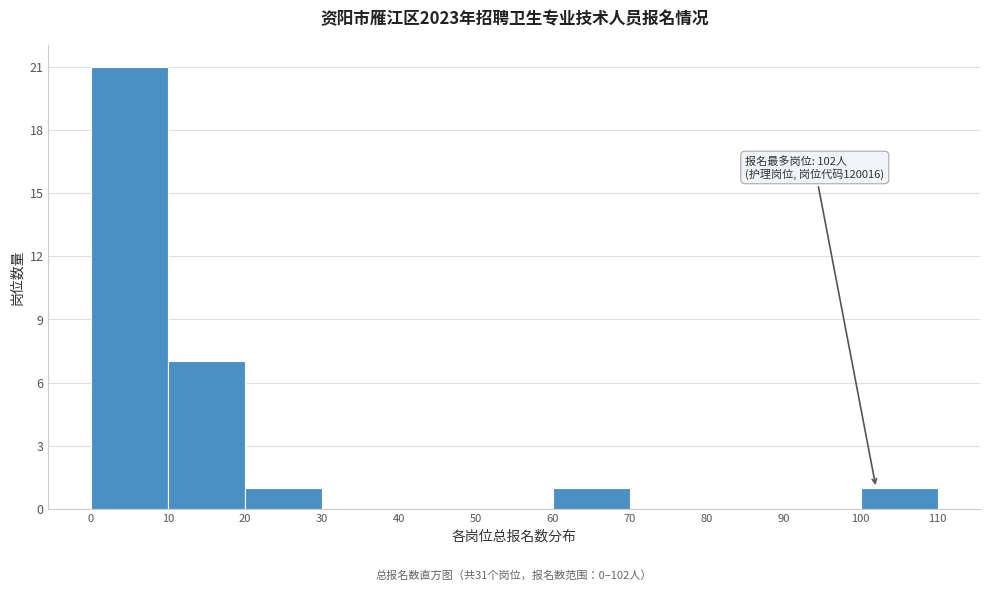

Which range on the x-axis has the tallest bar?

0 to 10